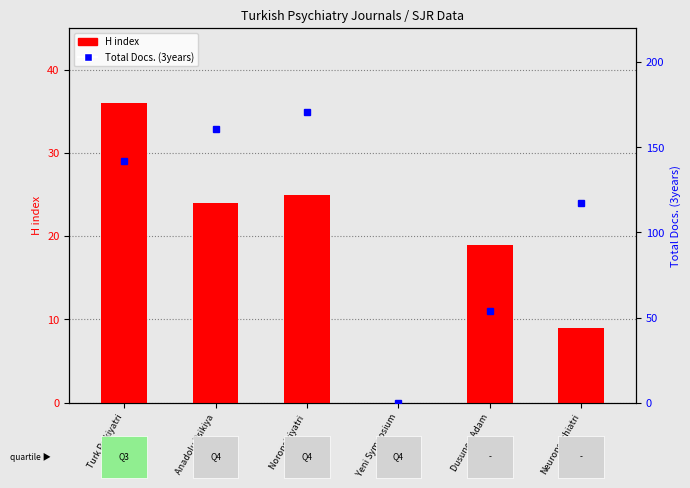

What is the difference between the H index values at Noropsikiyatri  and Yeni Symposium?

25